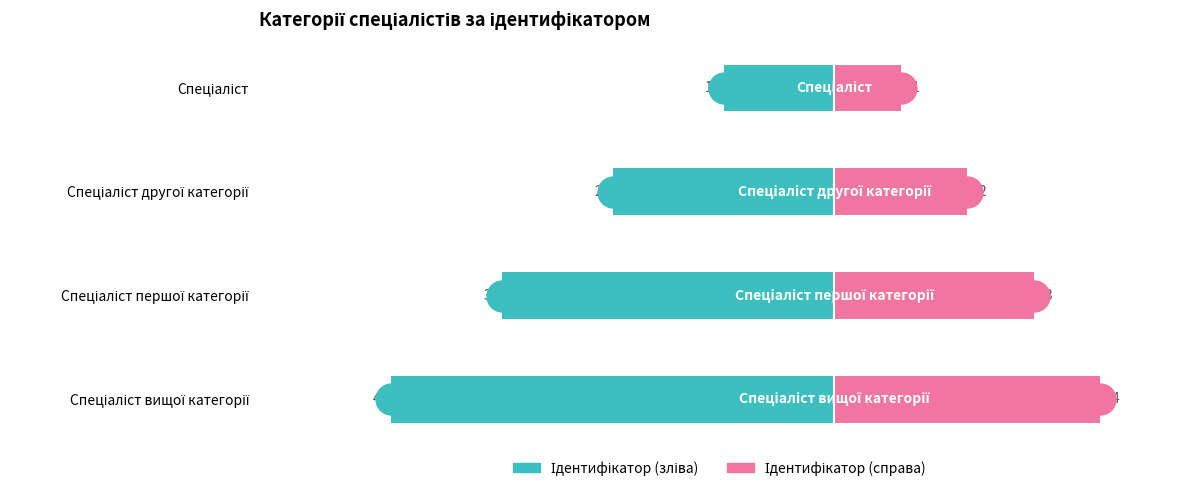

How many bars are there in total?

8